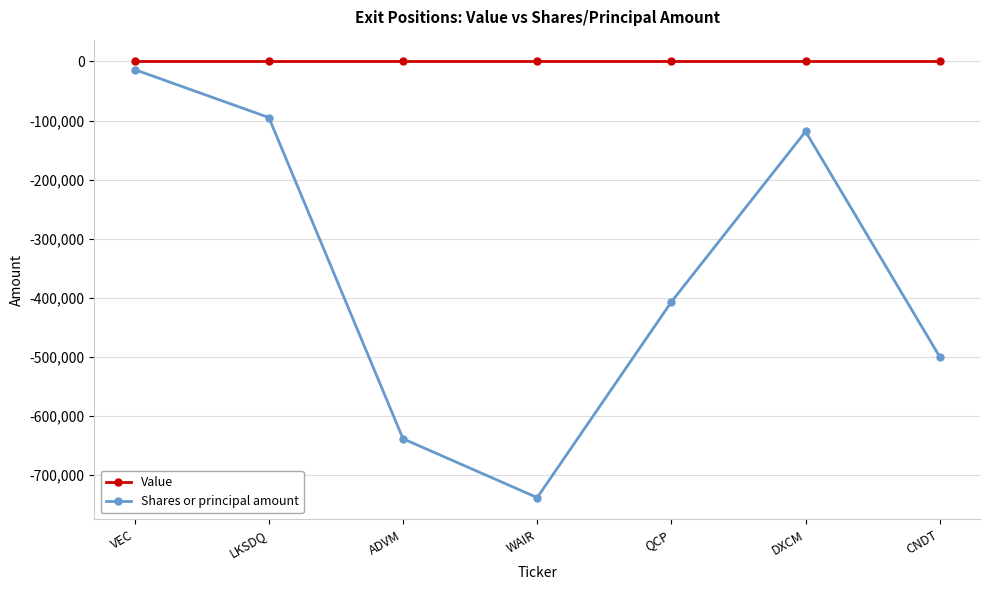

Rank the series by their maximum value, from highest to lowest.

Value, Shares or principal amount